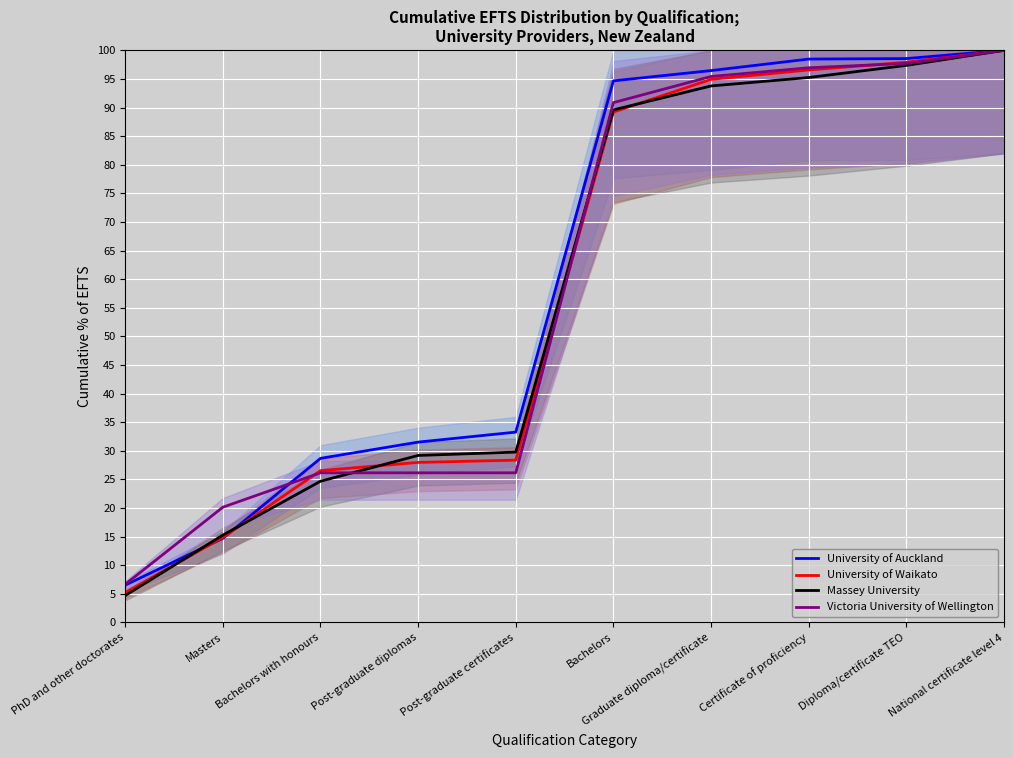

What is the value of the University of Waikato point at the 10th from the left?

100.0